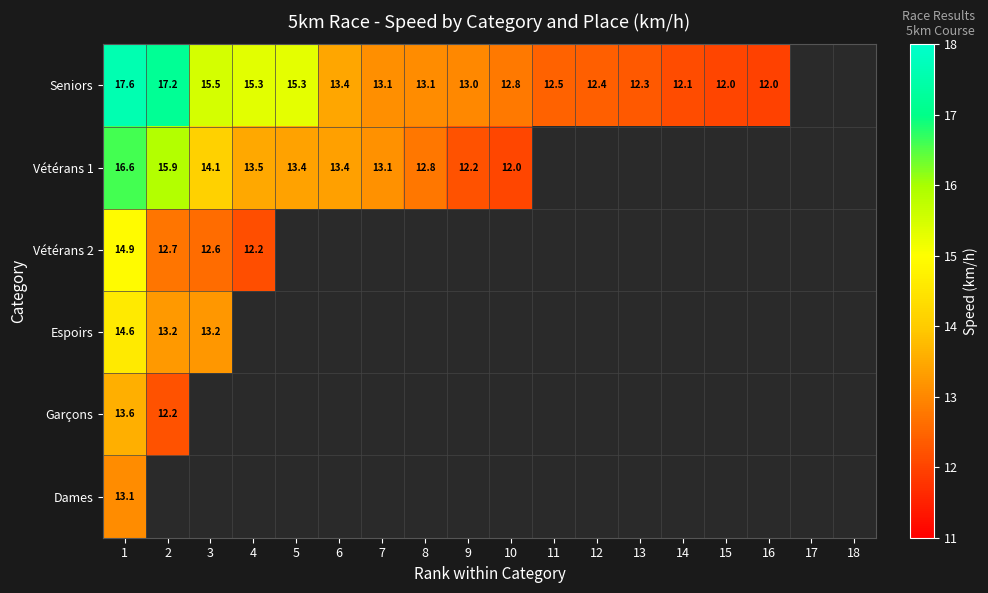

Is the value of Vétérans 1 at 5 greater than the value of Seniors at 9?

Yes